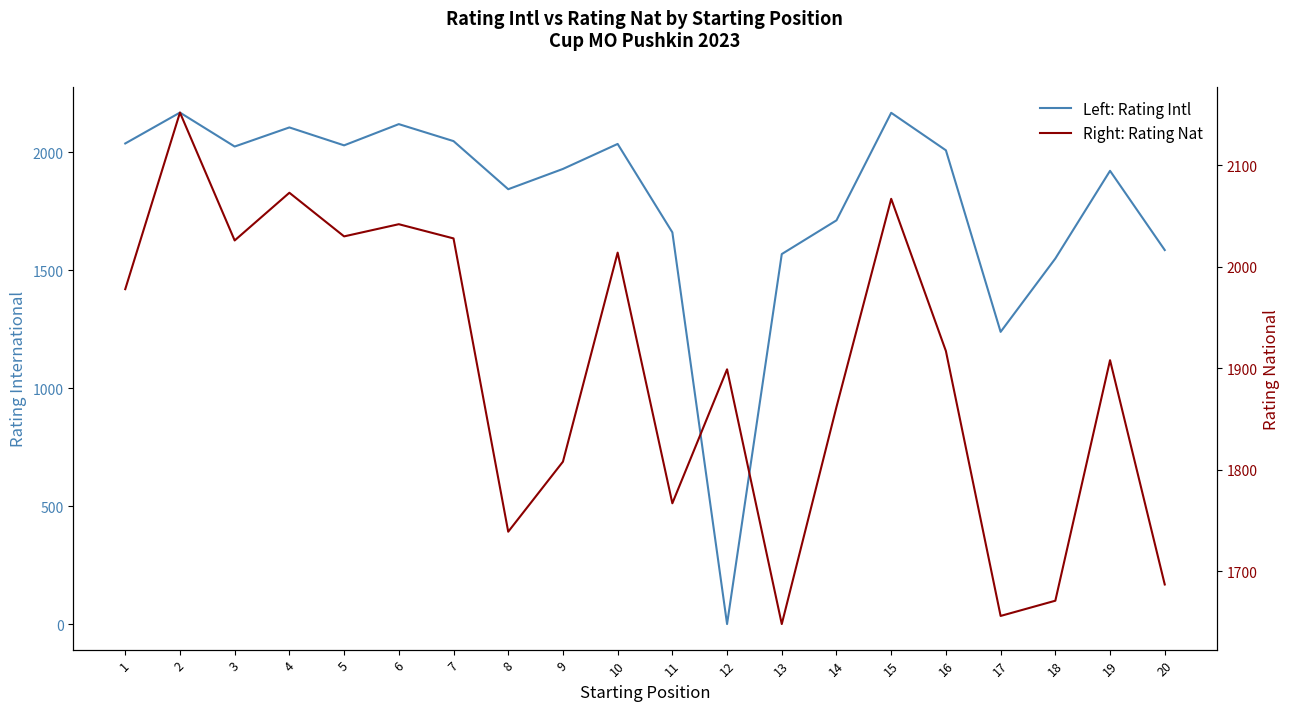

Where is the first local maximum for Right: Rating Nat?

2